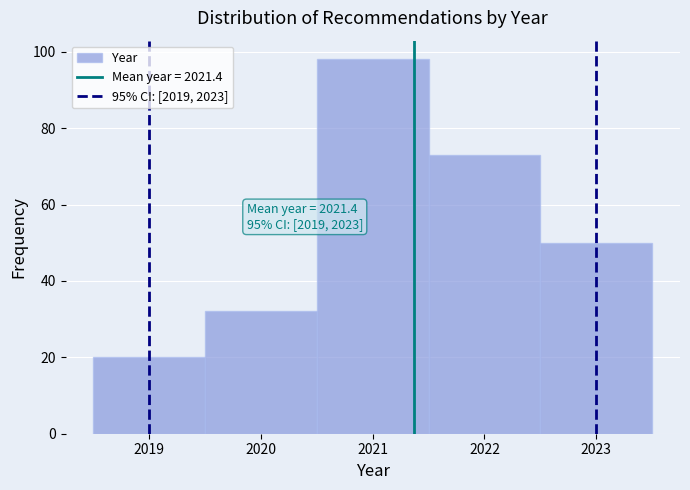

Over which range of the x-axis is the bar tallest?

2020.5 to 2021.5